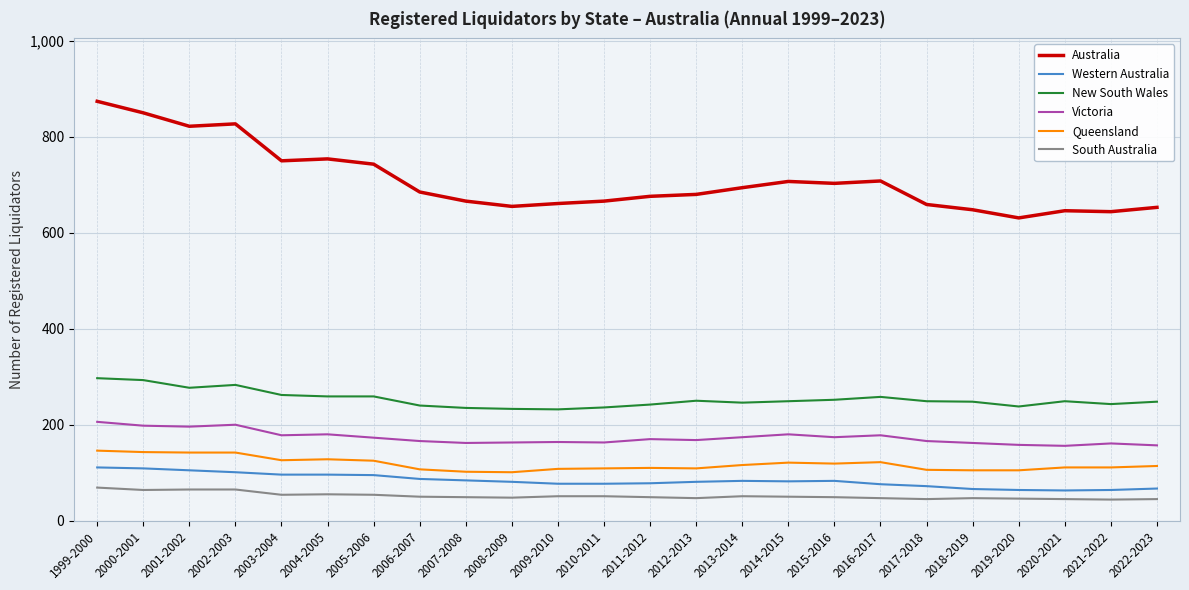

The value of Australia at 2004-2005 is 754. True or false?

True